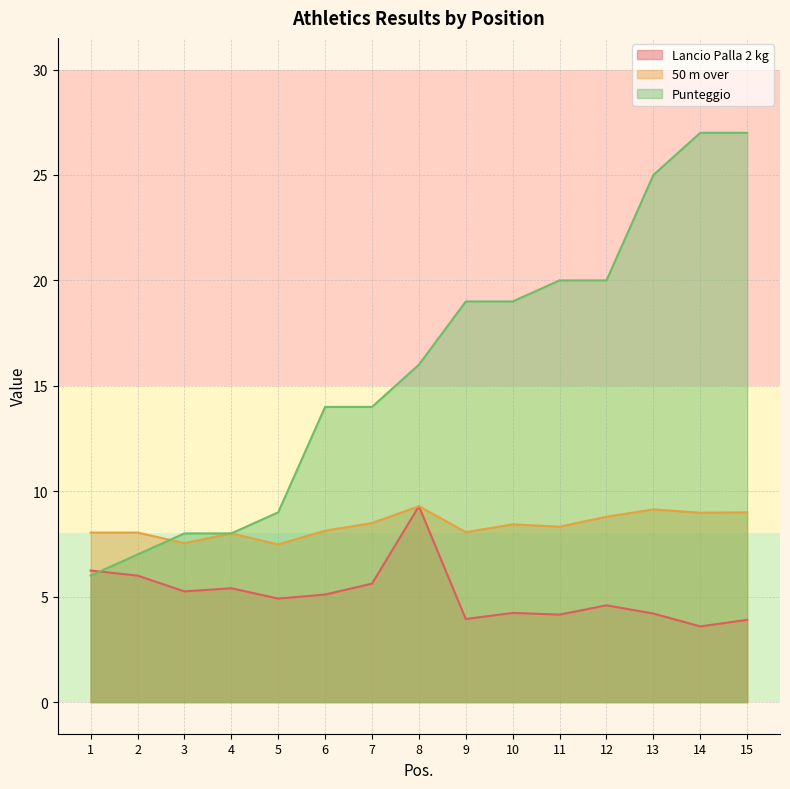

Reading left to right, extract all data points from this chart.

Lancio Palla 2 kg: 6.2	6.0	5.2	5.4	4.9	5.1	5.6	9.3	3.9	4.2	4.2	4.6	4.2	3.6	3.9
50 m over: 8.0	8.0	7.5	8.0	7.5	8.1	8.5	9.3	8.1	8.4	8.3	8.8	9.1	9.0	9.0
Punteggio: 6.0	7.0	8.0	8.0	9.0	14.0	14.0	16.0	19.0	19.0	20.0	20.0	25.0	27.0	27.0